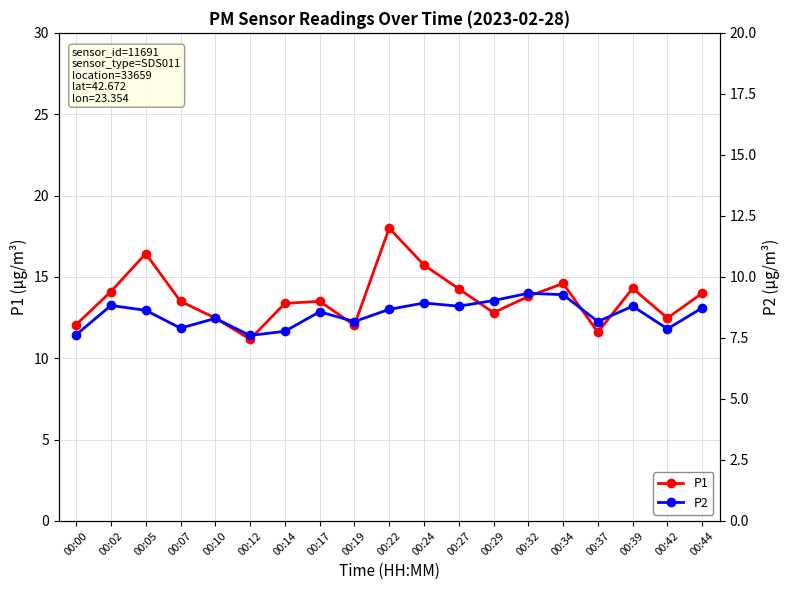

Which label corresponds to the largest value in the chart?

00:22